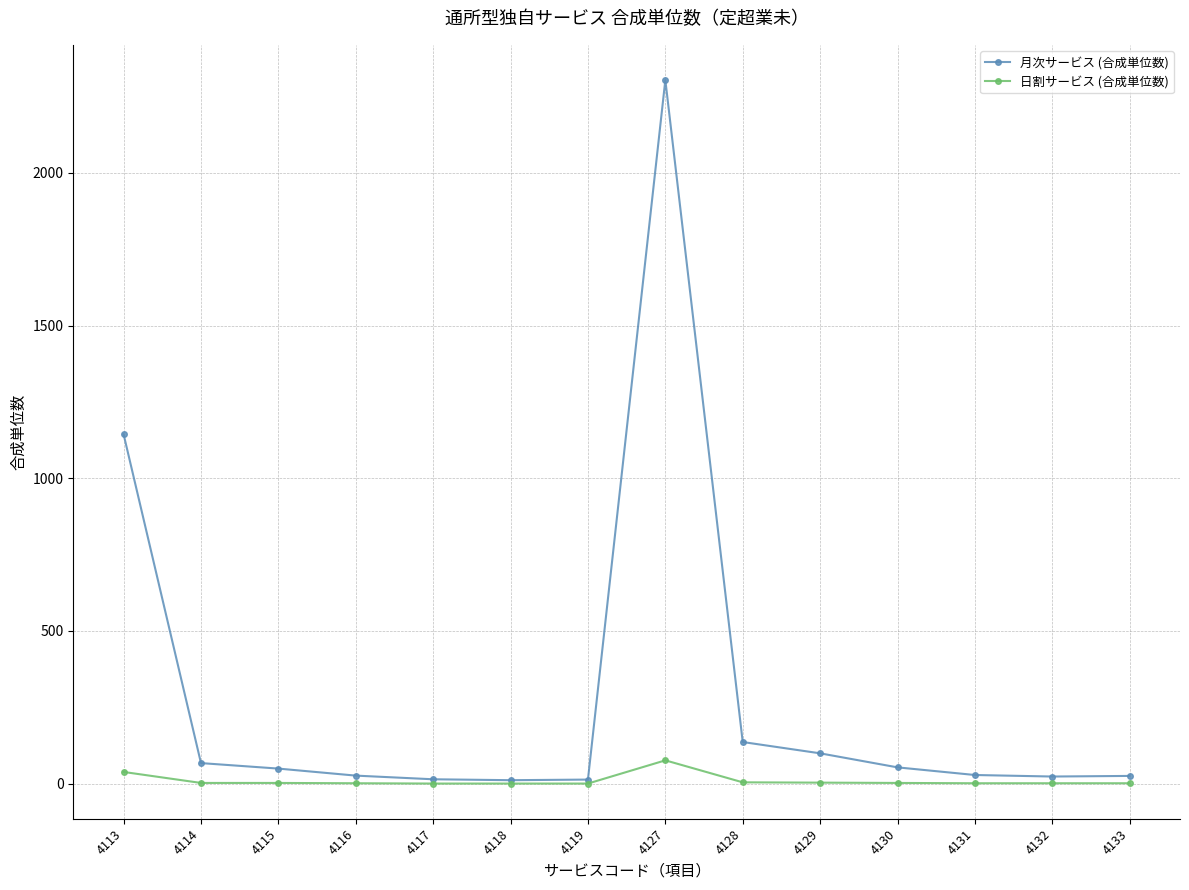

At 4130, list the series in order from largest to smallest.

月次サービス (合成単位数), 日割サービス (合成単位数)